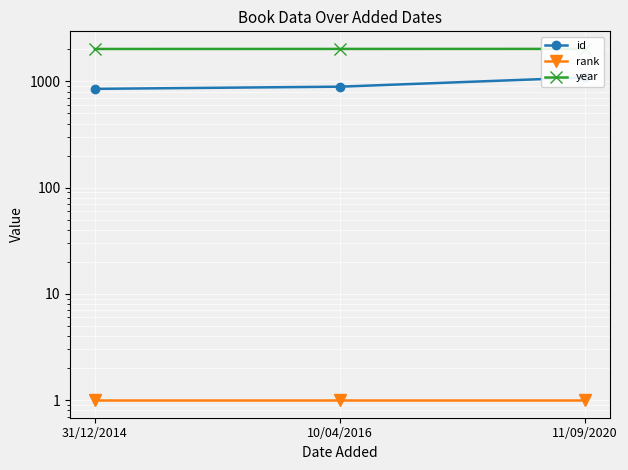

Read the rank value at 31/12/2014.

1